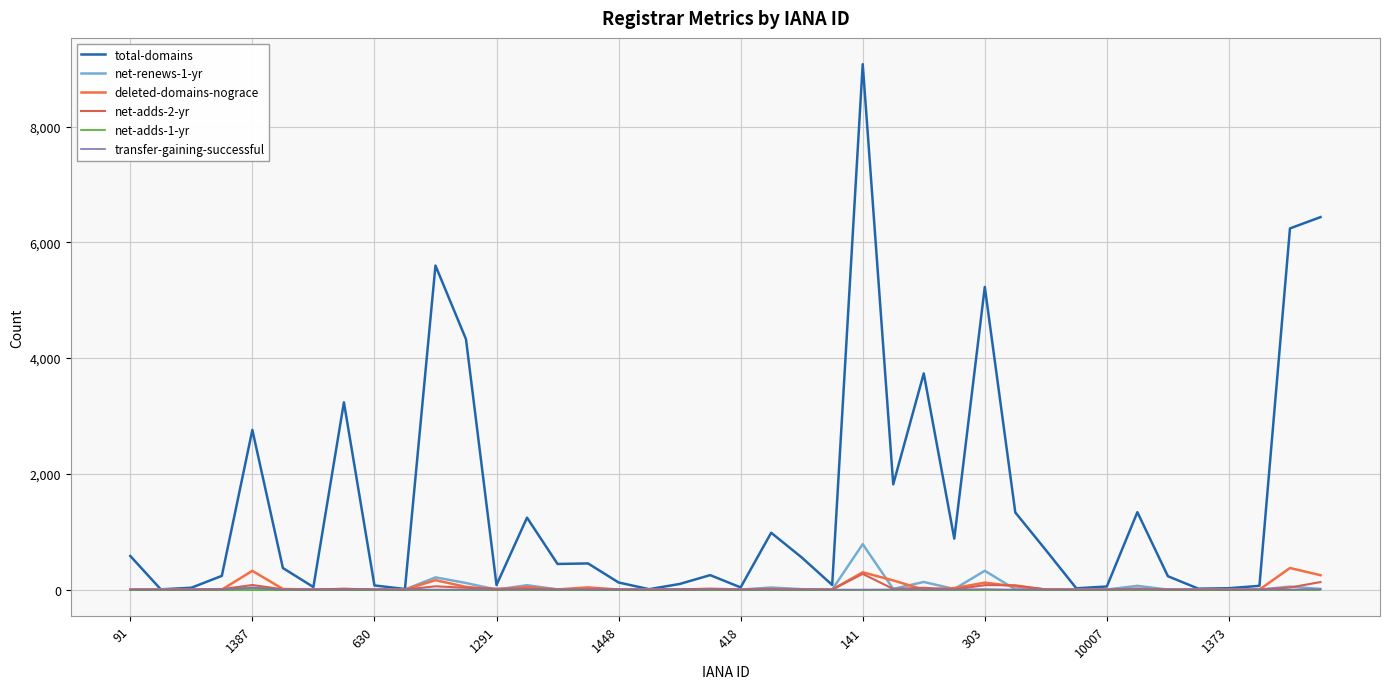

At which label does net-adds-2-yr reach its peak?

141